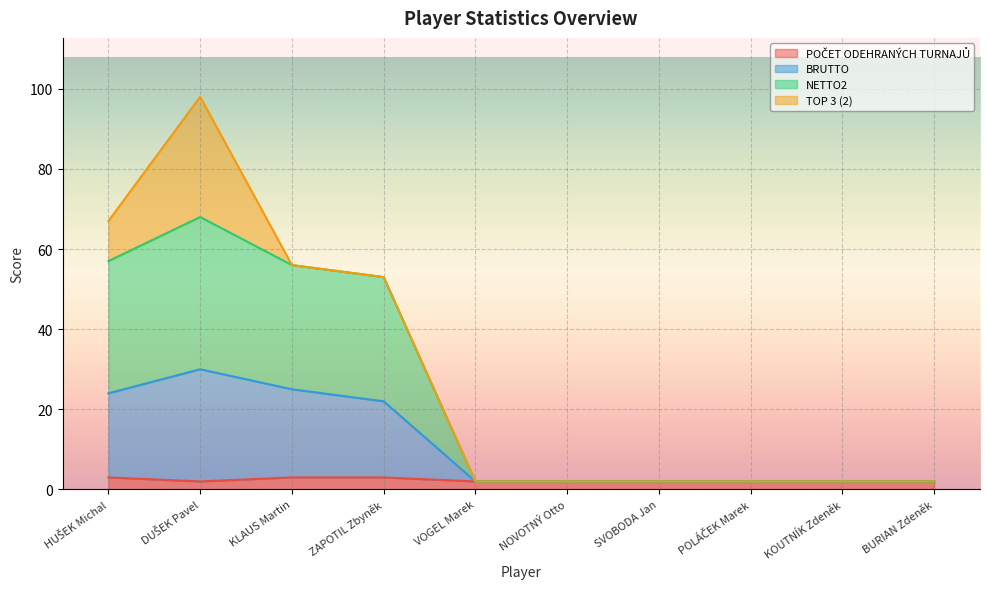

Which series has the largest range (max minus min)?

NETTO2